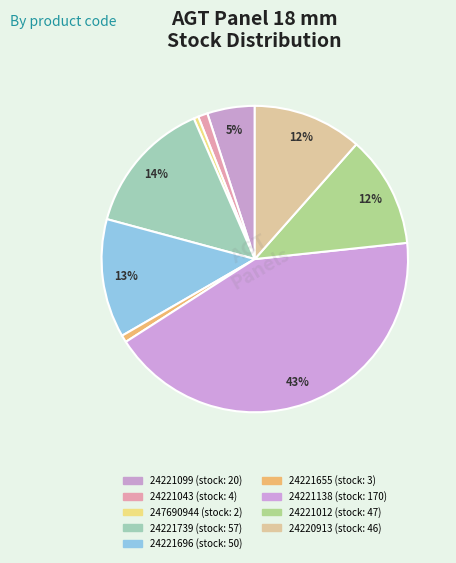

Is there a majority slice in this chart?

No